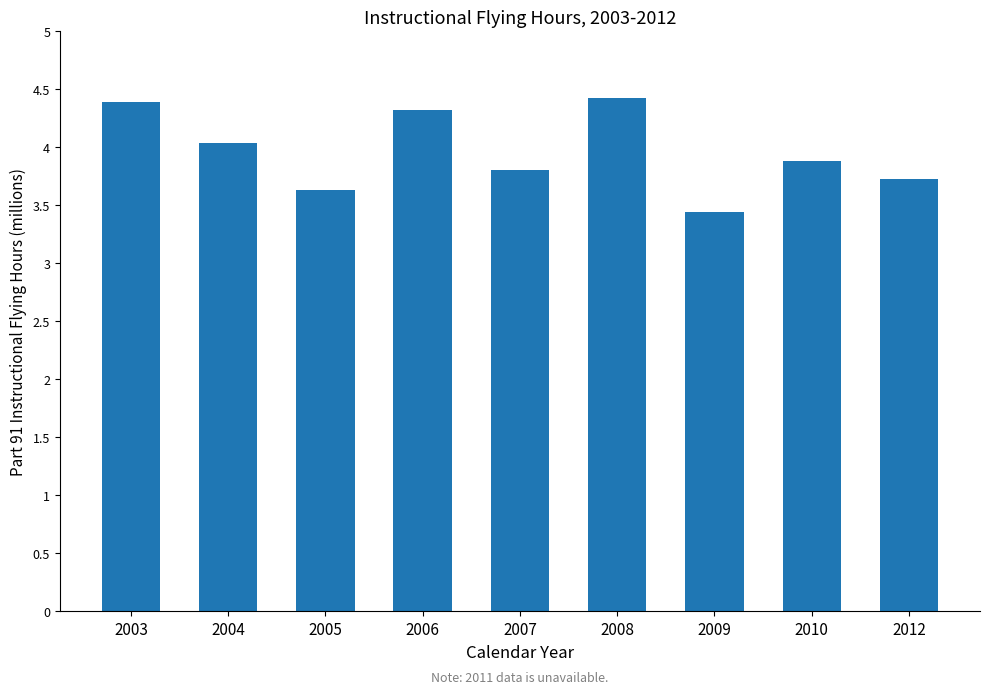

What is the value of the 8th bar from the left?

3.9